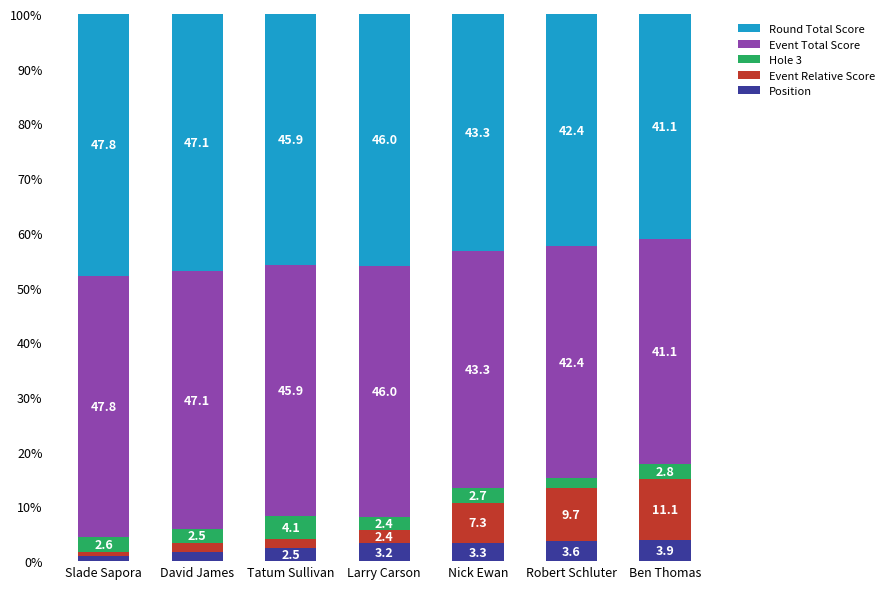

What is the maximum value for Position?

3.9